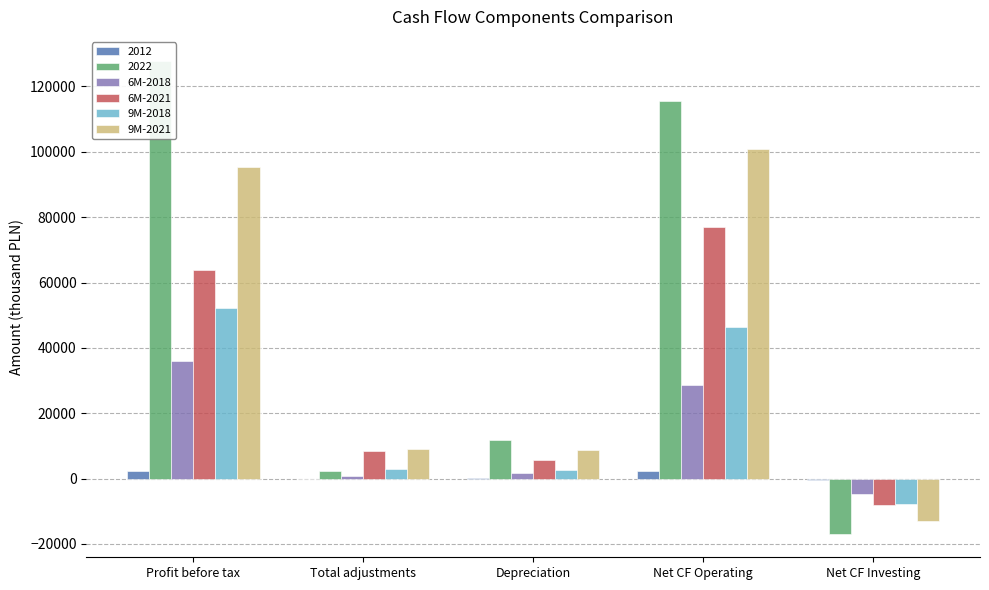

The value of 6M-2021 at Net CF Operating is 40193. True or false?

False